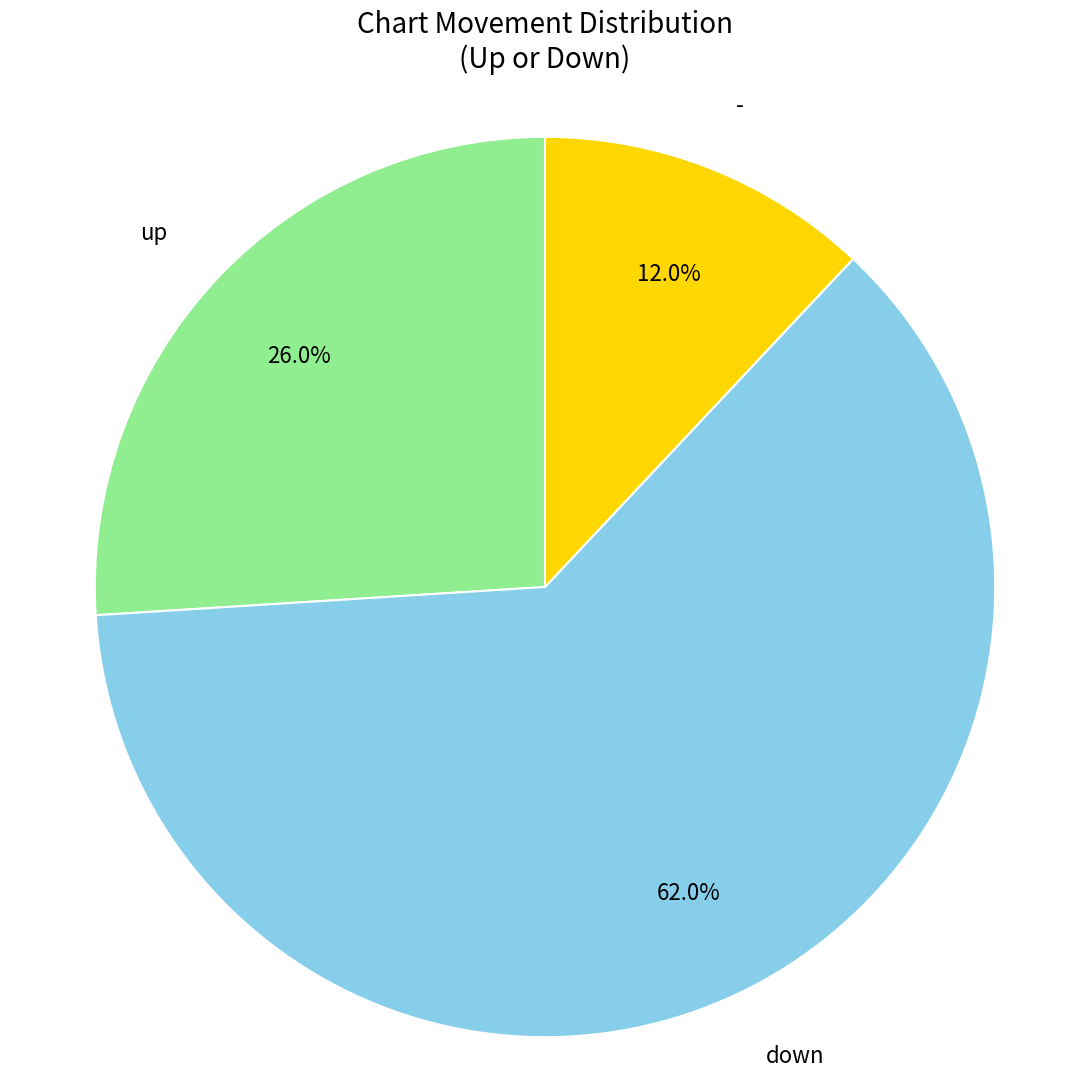

Rank the categories by value from highest to lowest.

down, up, -